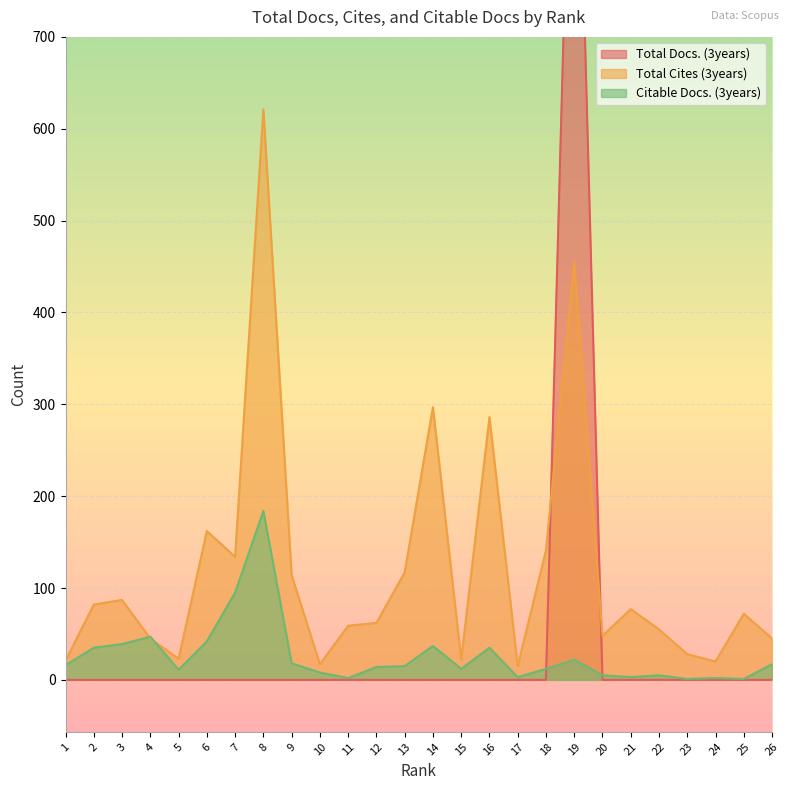

Which series has the largest total across all categories?

Total Cites (3years)